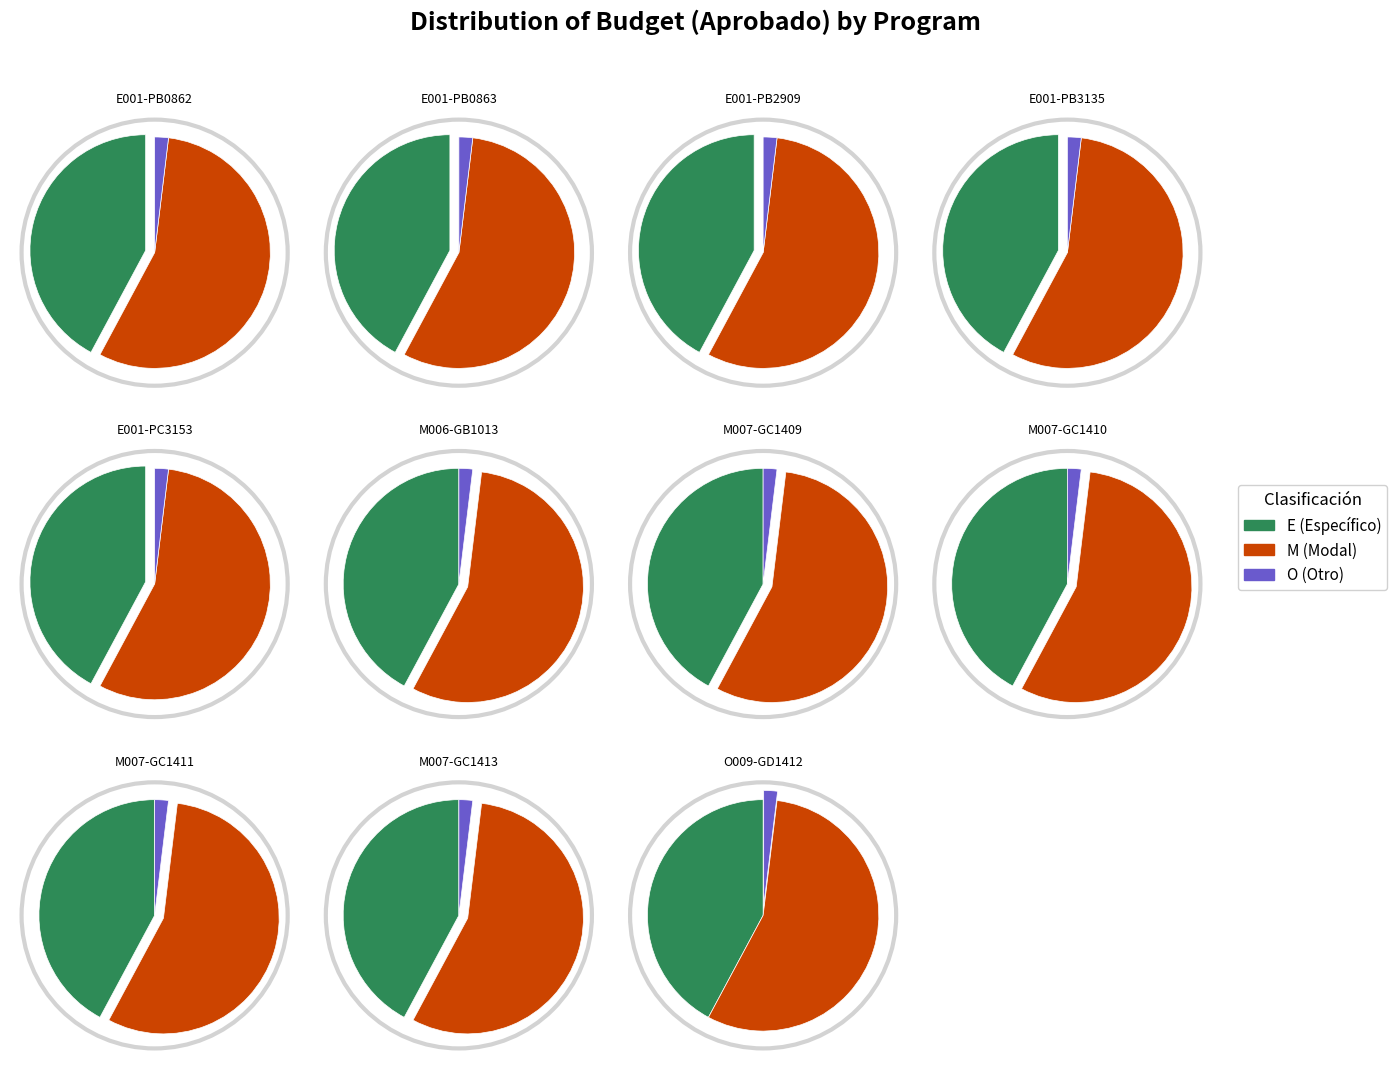

What percentage is the E001-PB0863 slice, to the nearest percent?

5%